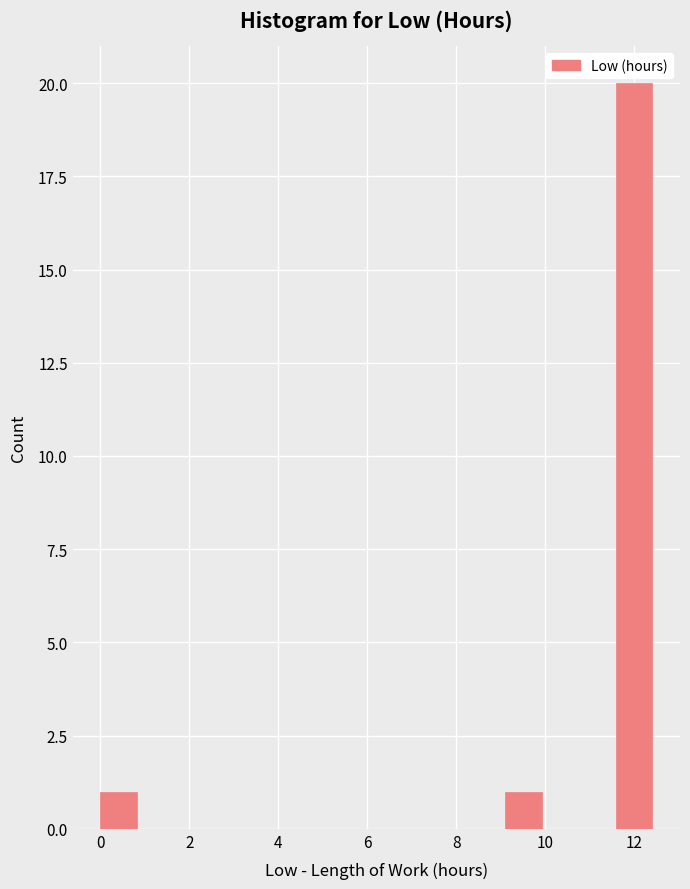

Which range on the x-axis has the tallest bar?

11.6 to 12.4